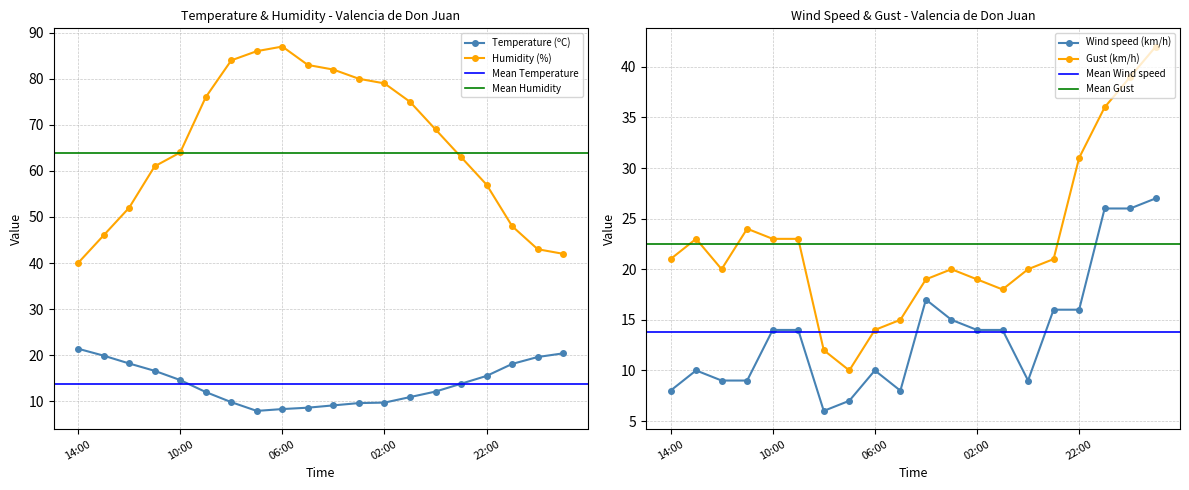

How many series are shown in this chart?

4